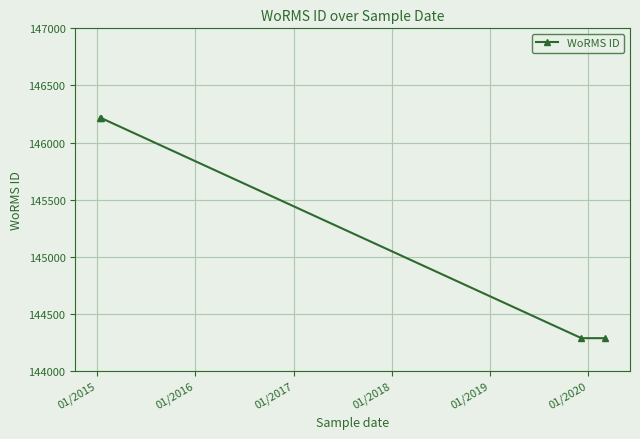

True or false: the data has more than 1 interior local peaks.

False